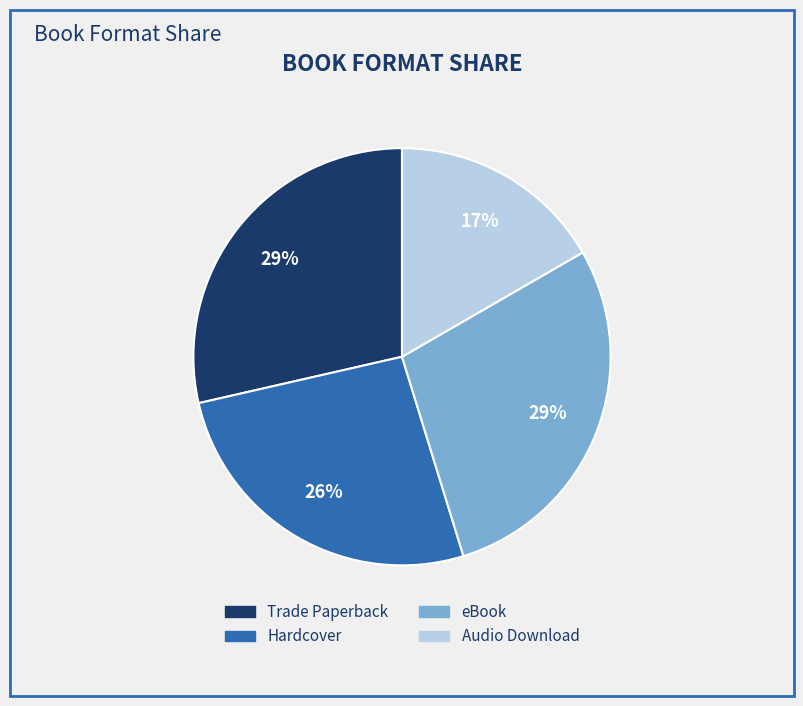

To the nearest percent, what portion does eBook represent?

29%